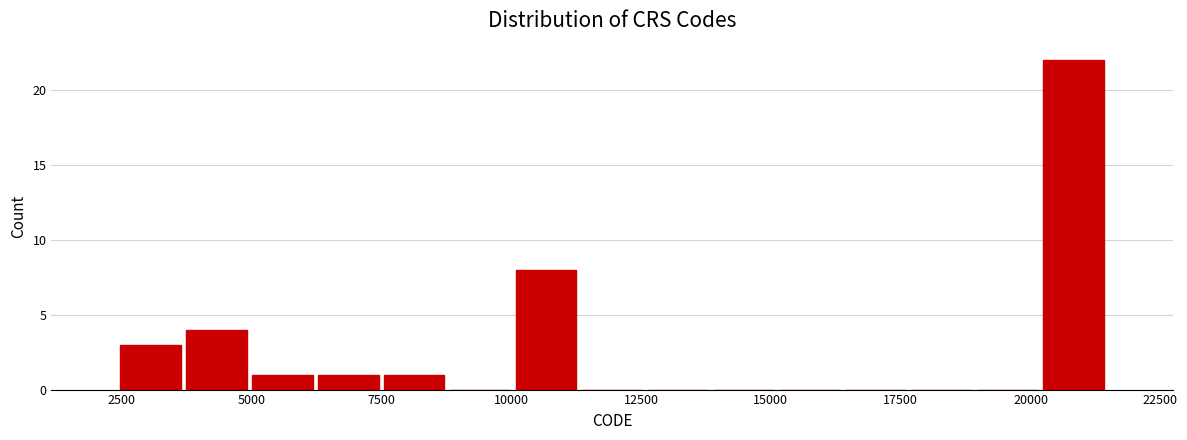

Read against the x-axis, roughly where is the centre of the tallest bar?

21000